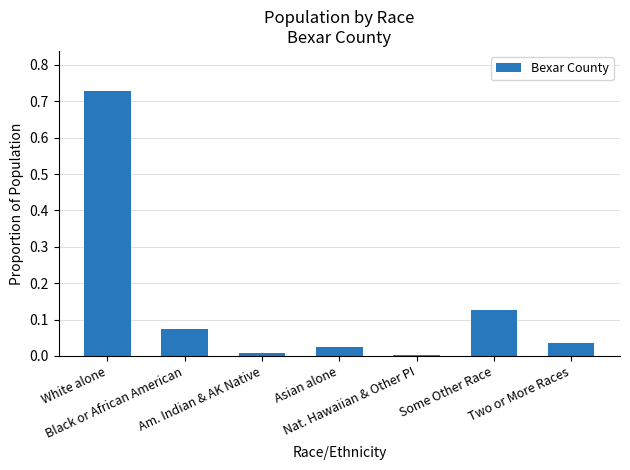

Reading left to right, what are all the values shown in this chart?

0.7	0.1	0.0	0.0	0.0	0.1	0.0